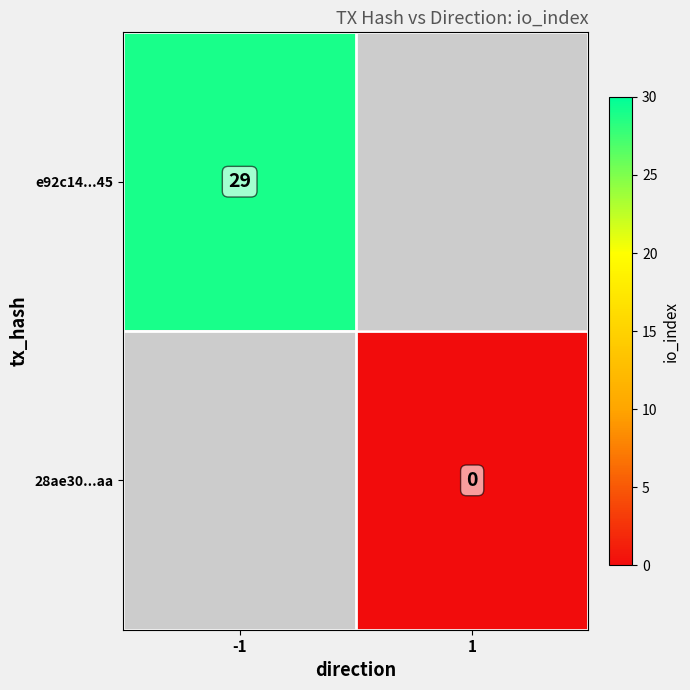

How many distinct data groups are displayed?

2